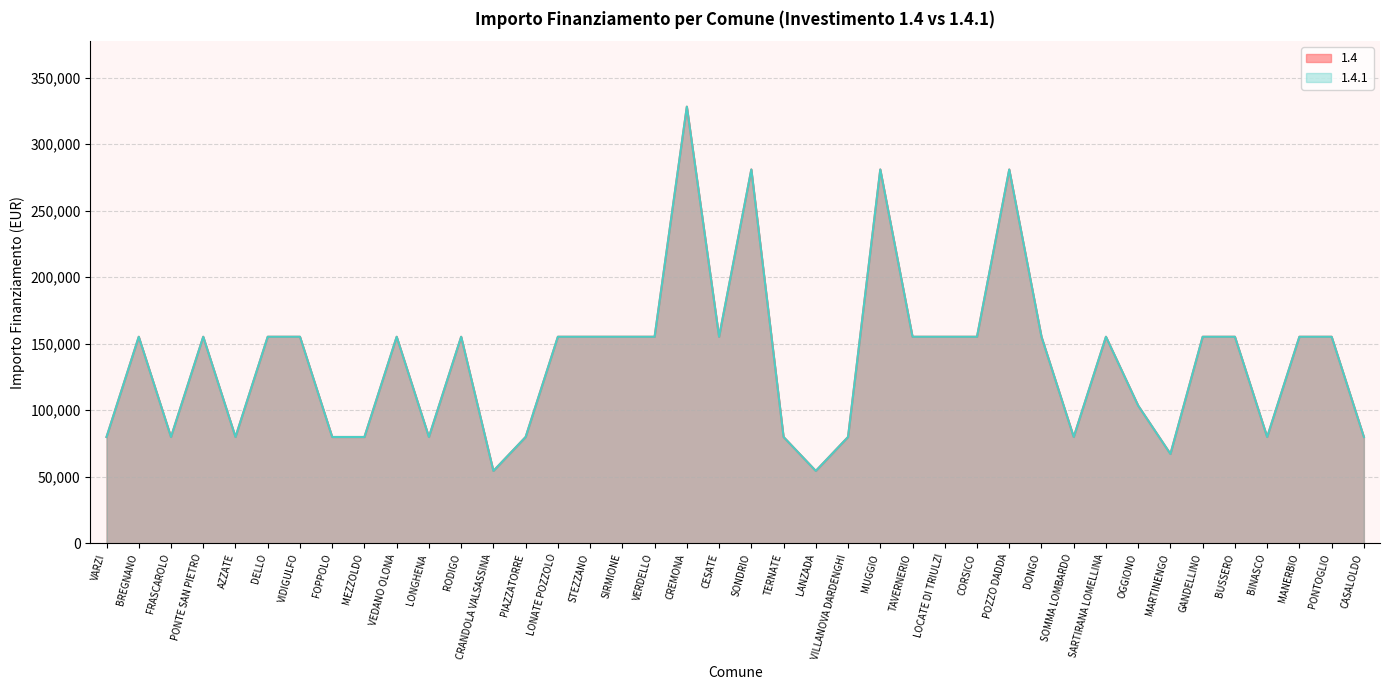

What is the difference between the maximum and minimum values in the 1.4.1 series?

273748